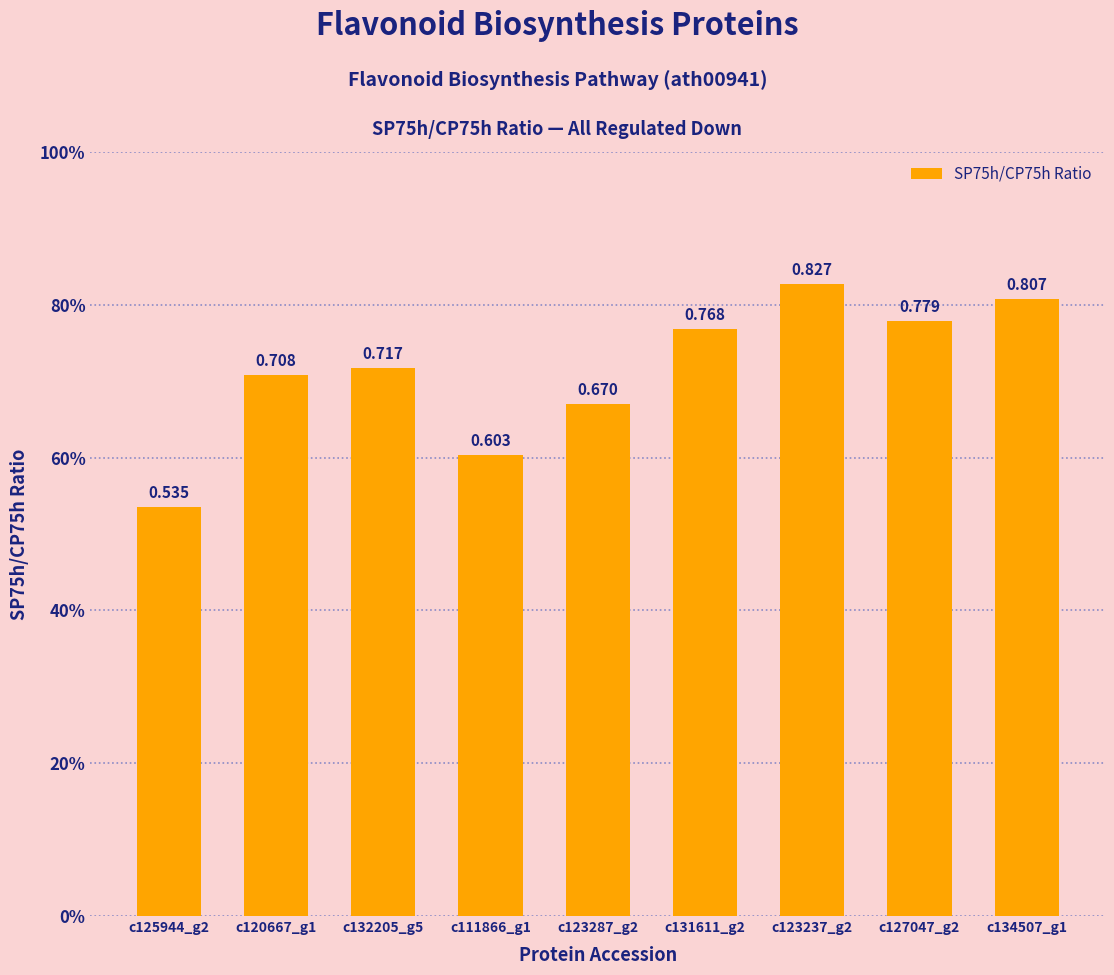

Are the bars grouped side by side (vs. stacked)?

No